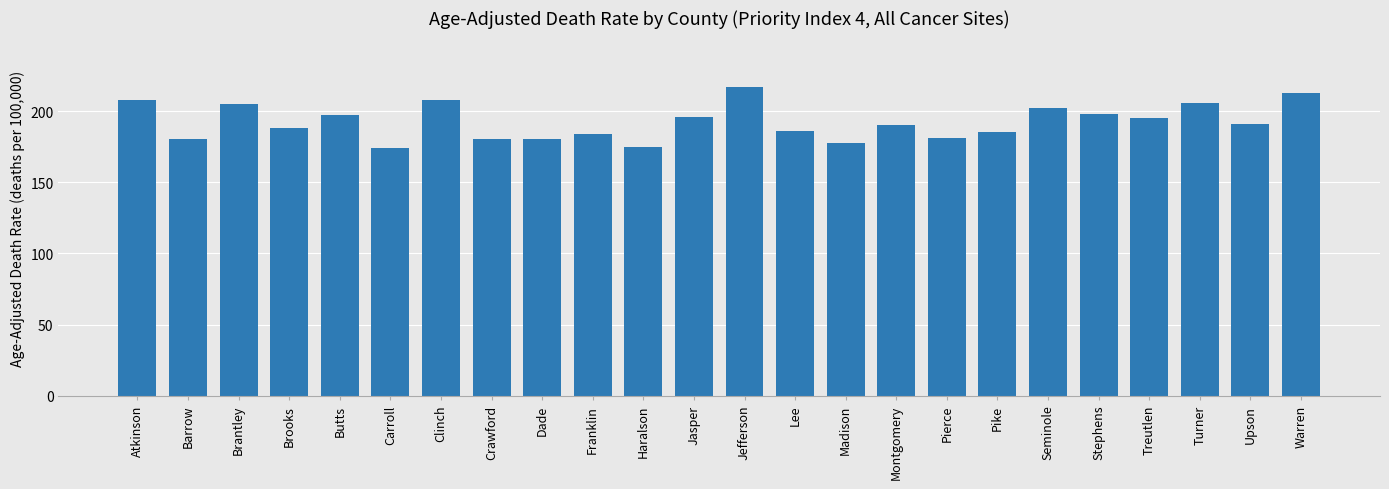

How many bars are there in total?

24